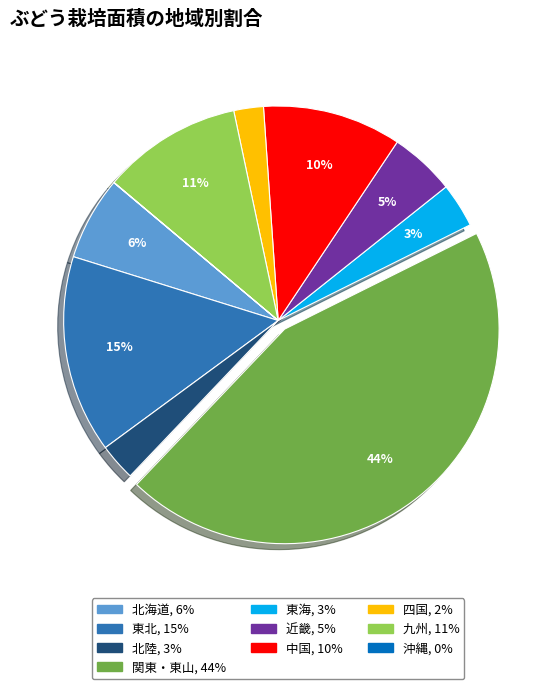

Is it true that 四国 is 15% of the pie?

False